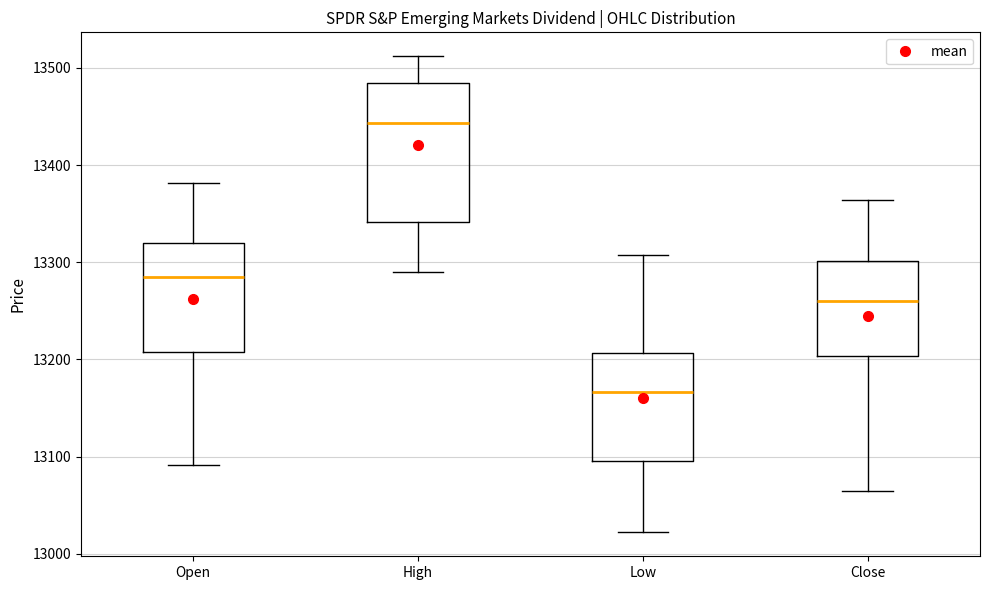

Which box is the tallest, from its lower edge to its upper edge?

High